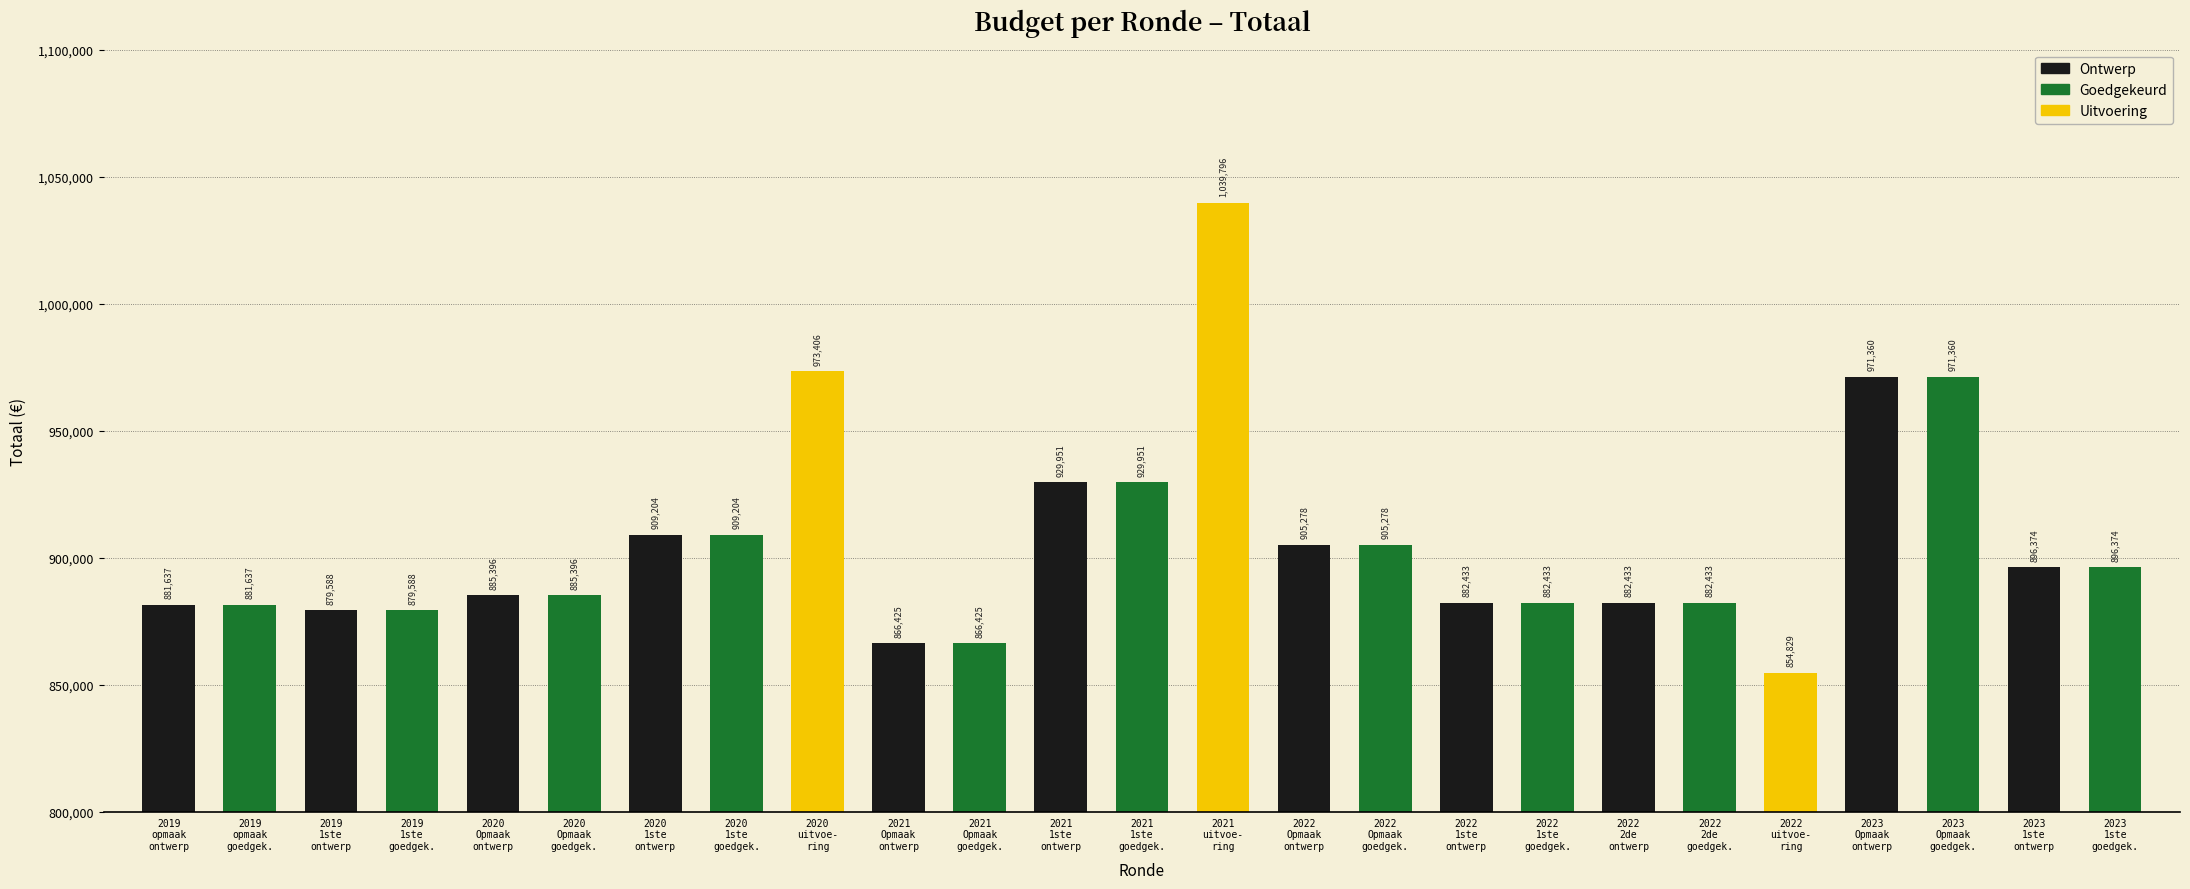

Does the chart contain any negative values?

No